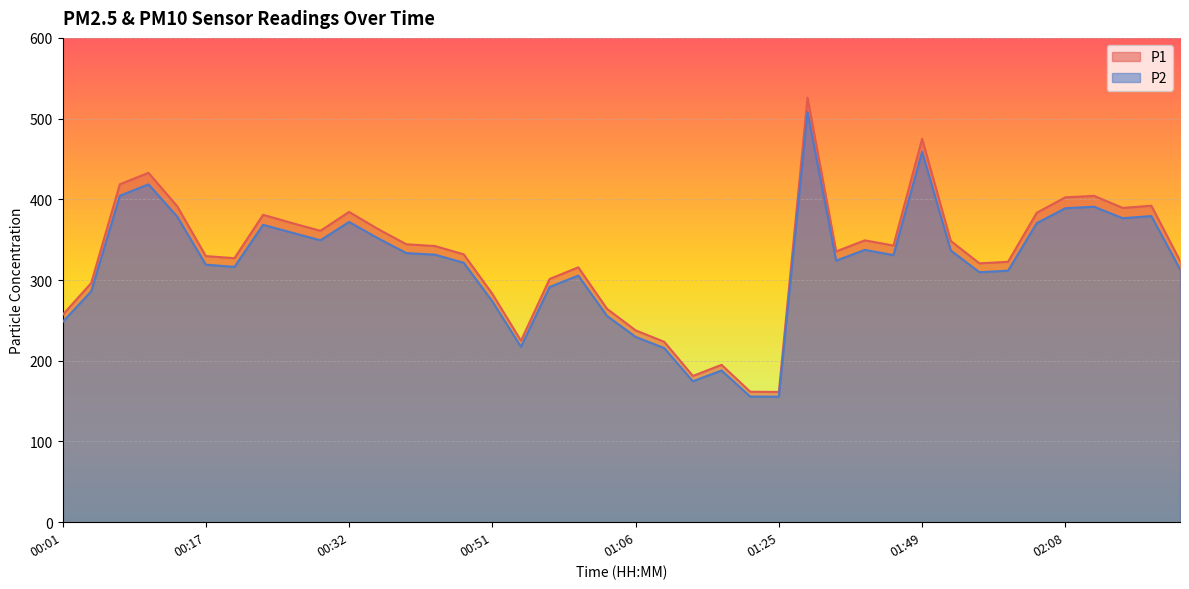

At which label does P1 first exceed 342?

00:07